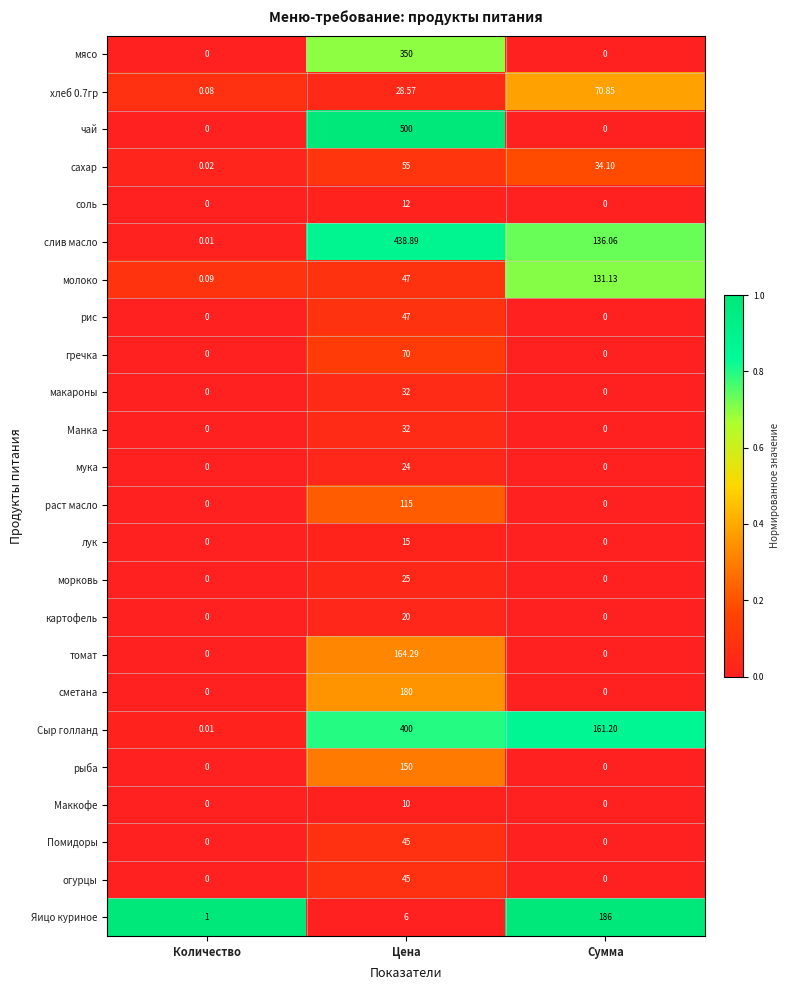

Which series has the largest range (max minus min)?

чай